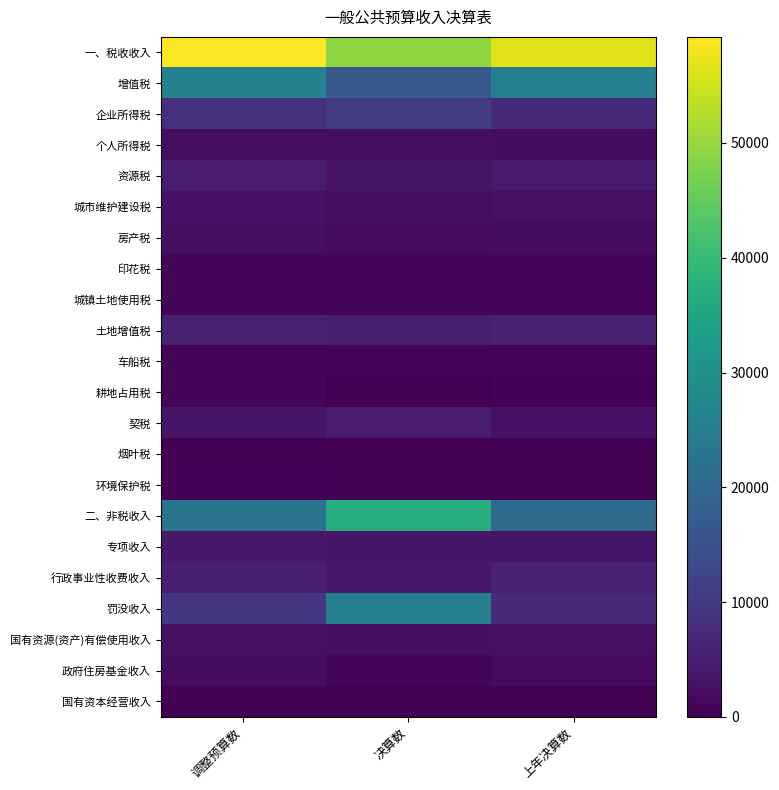

Between 调整预算数 and 上年决算数, which series saw the biggest shift?

二、非税收入